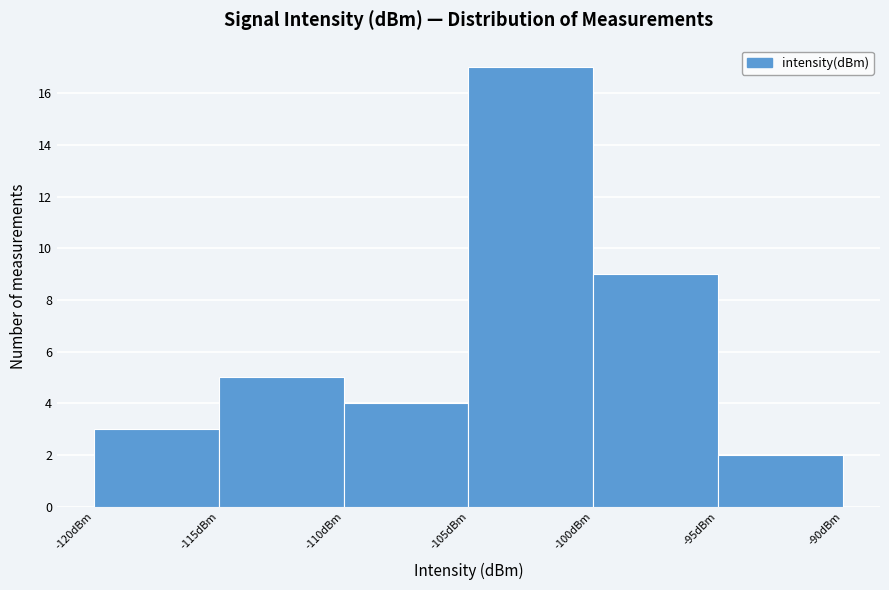

How tall is the bar that spans -115 to -110 on the x-axis? The values are not printed on the chart, so give them approximately, as read against the axis.

5